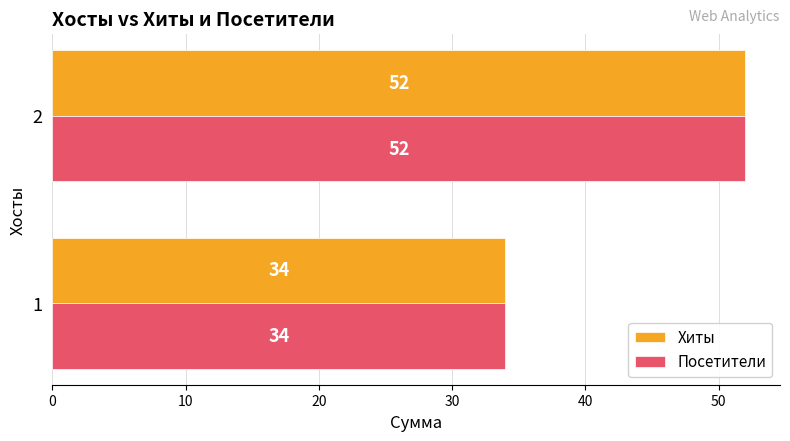

How many Хиты values are between 34 and 52?

2